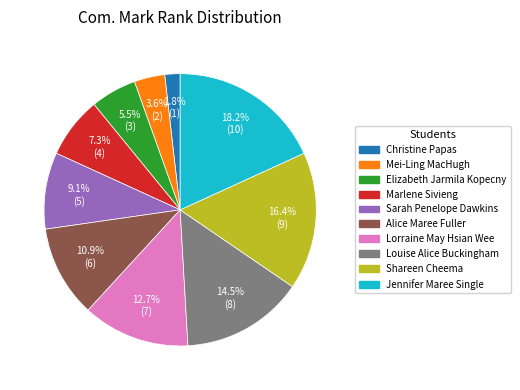

To the nearest percent, what is the average slice percentage?

10%